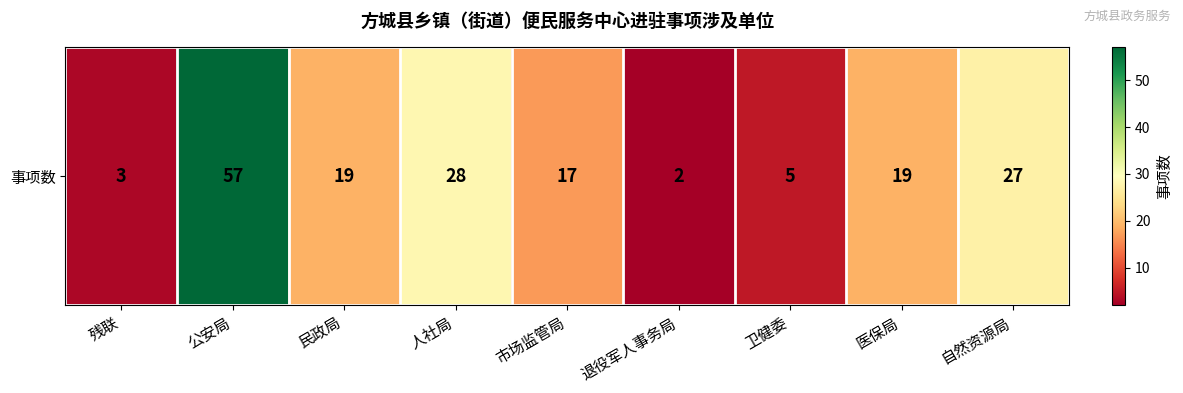

How many values exceed 19?

3